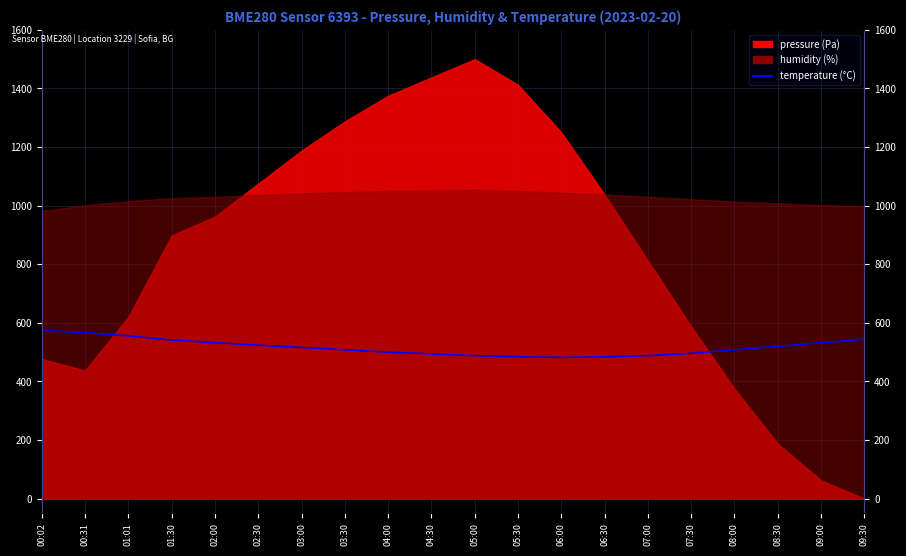

Count the number of categories in the chart.

20